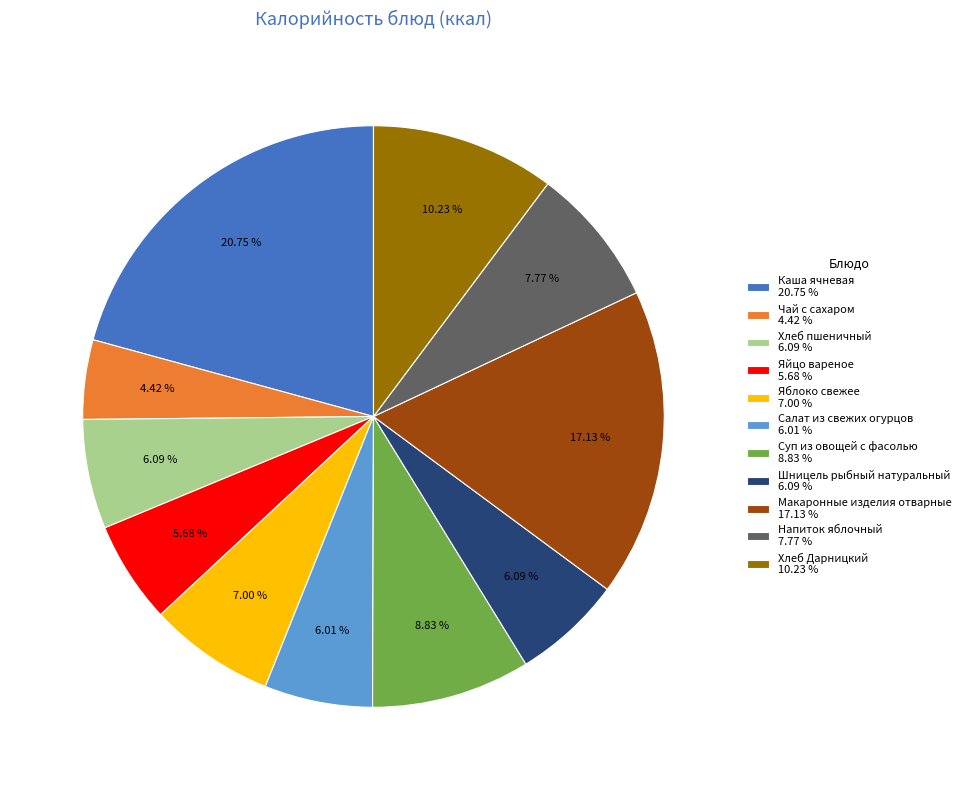

Do Напиток яблочный and Салат из свежих огурцов together represent more than half of the pie?

No